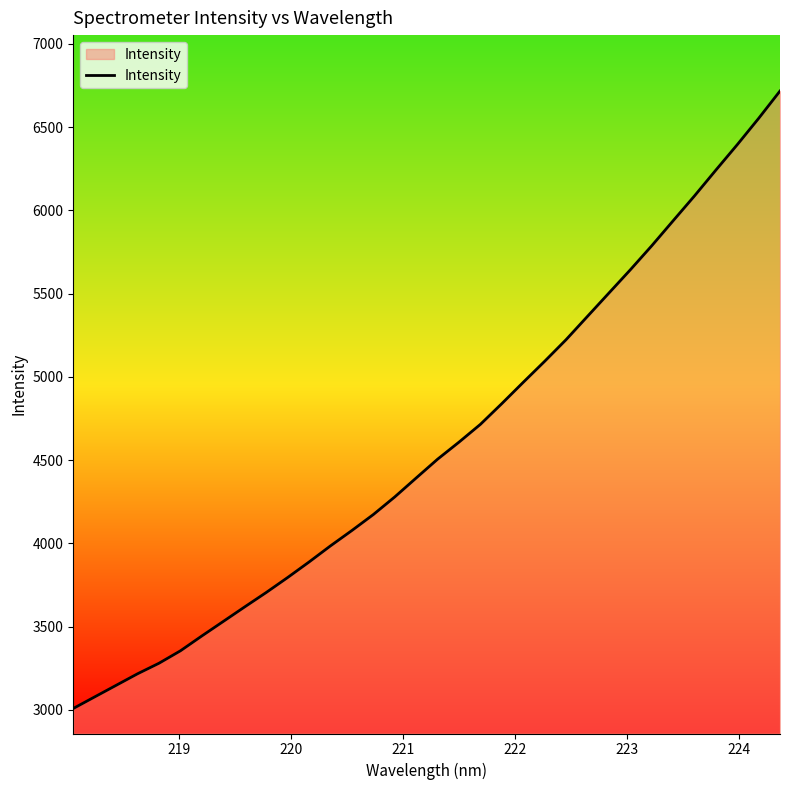

What is the difference between the maximum and minimum values?

3709.6